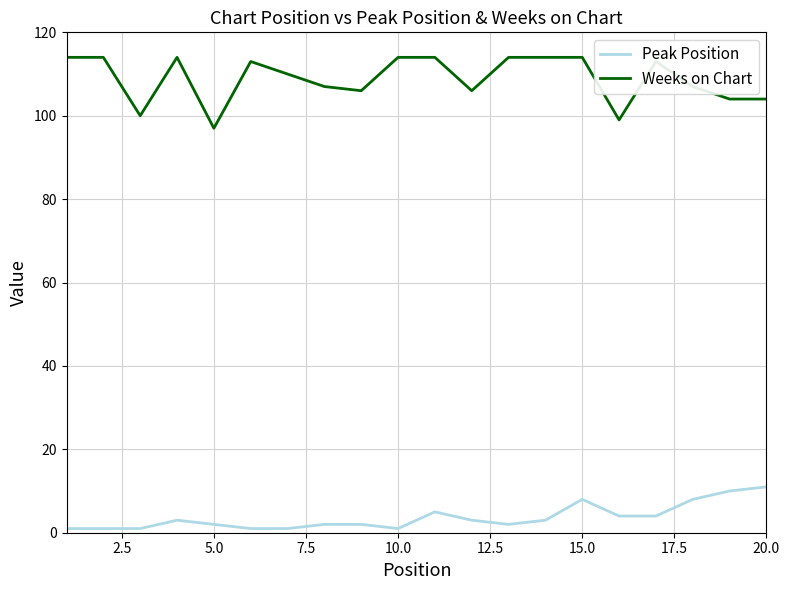

What is the difference between the maximum and minimum values in the Weeks on Chart series?

17